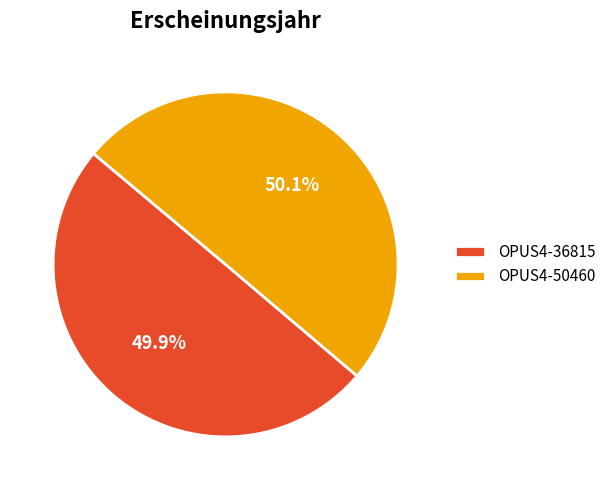

Approximately how many times larger is the value at OPUS4-50460 compared to OPUS4-36815?

1.0